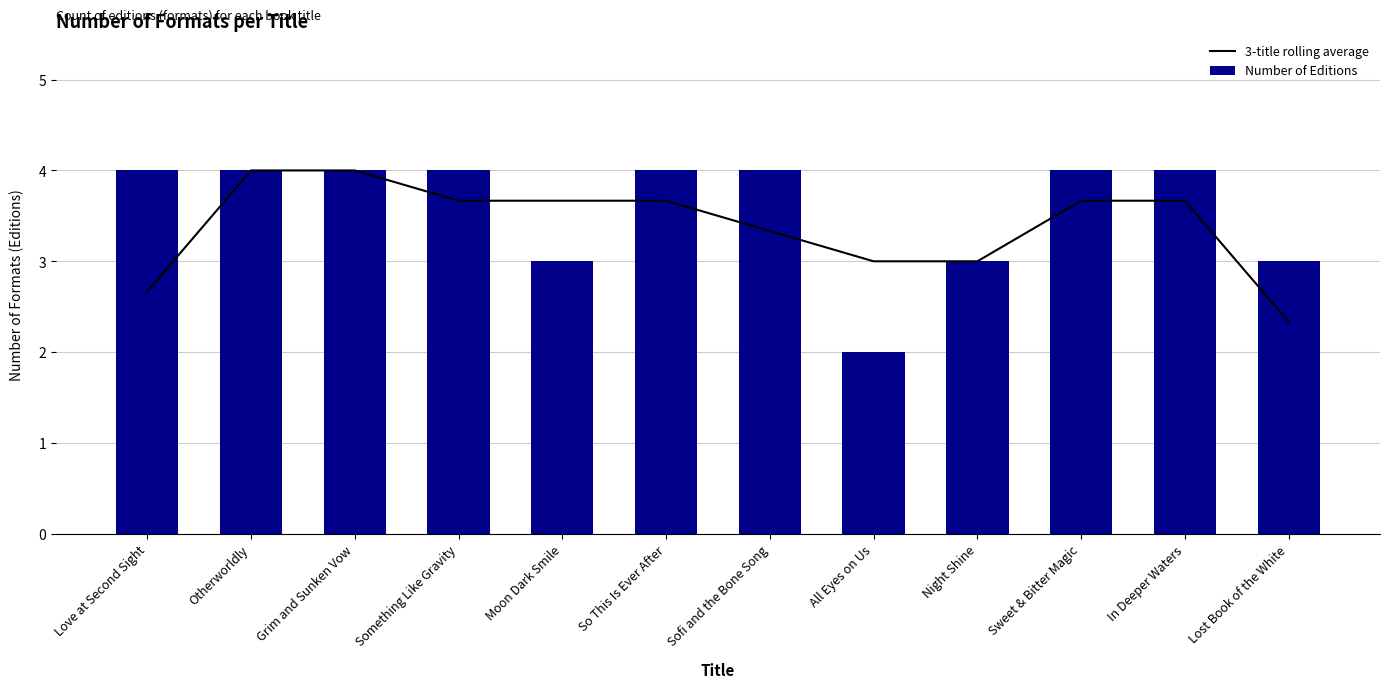

How many groups of bars are there?

12